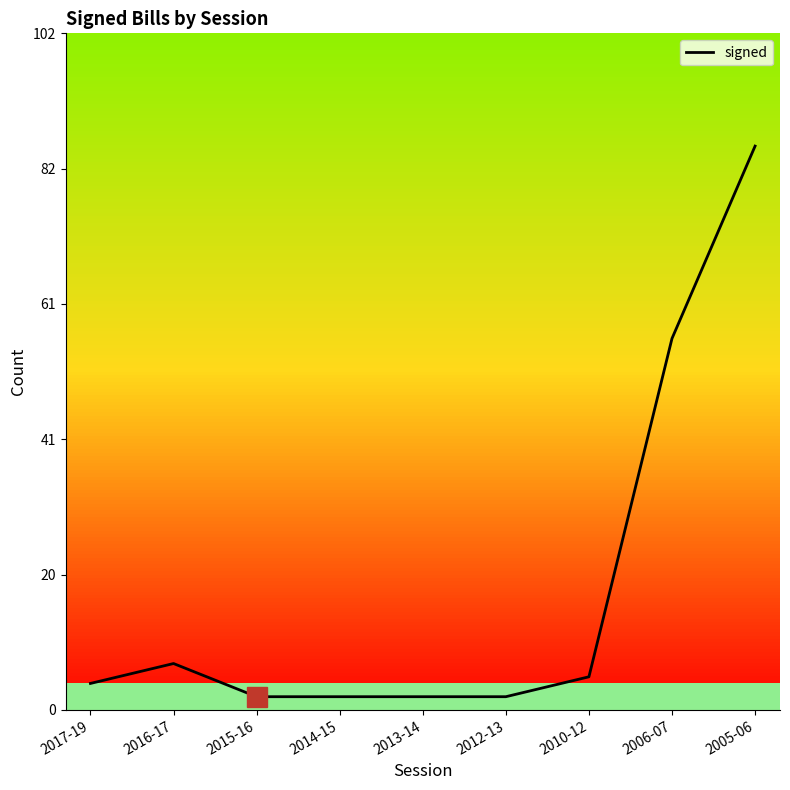

Reading left to right, extract all data points from this chart.

2017-19=4	2016-17=7	2015-16=2	2014-15=2	2013-14=2	2012-13=2	2010-12=5	2006-07=56	2005-06=85